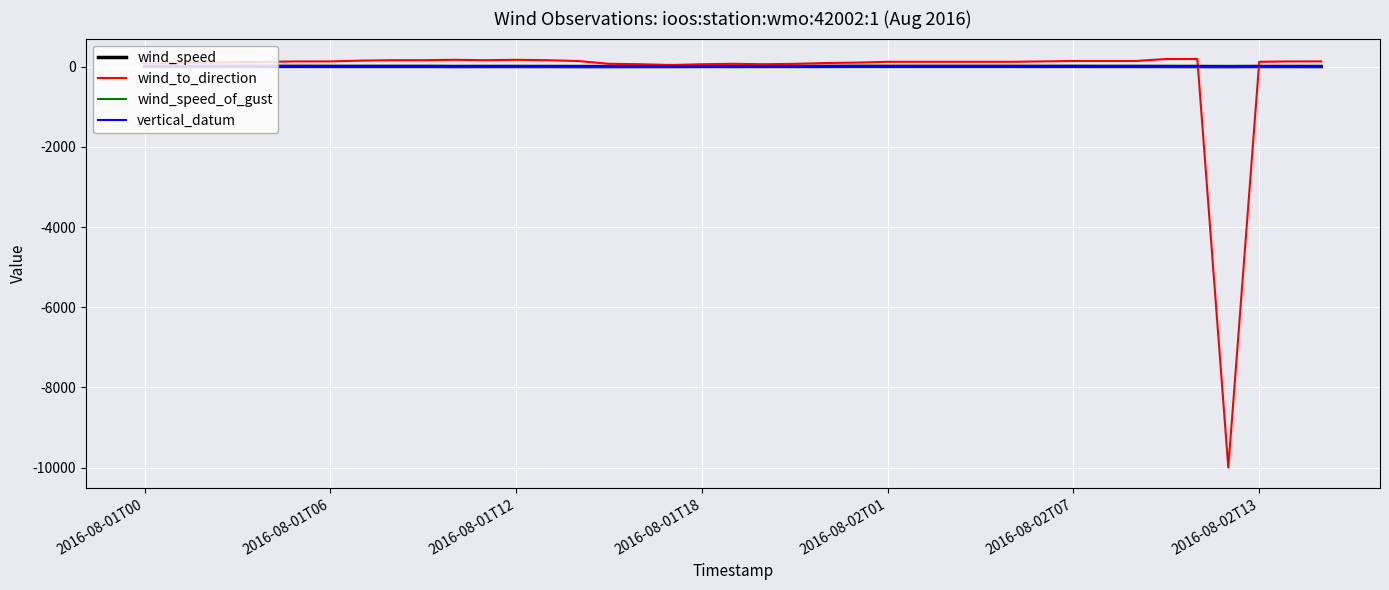

What is the minimum value for wind_to_direction?

-9999